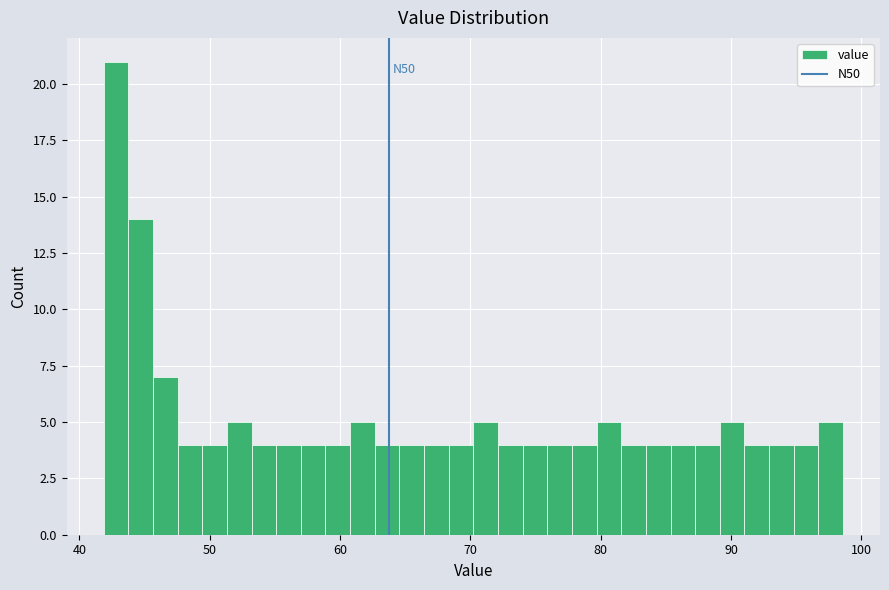

Read against the x-axis, roughly where is the centre of the tallest bar?

43